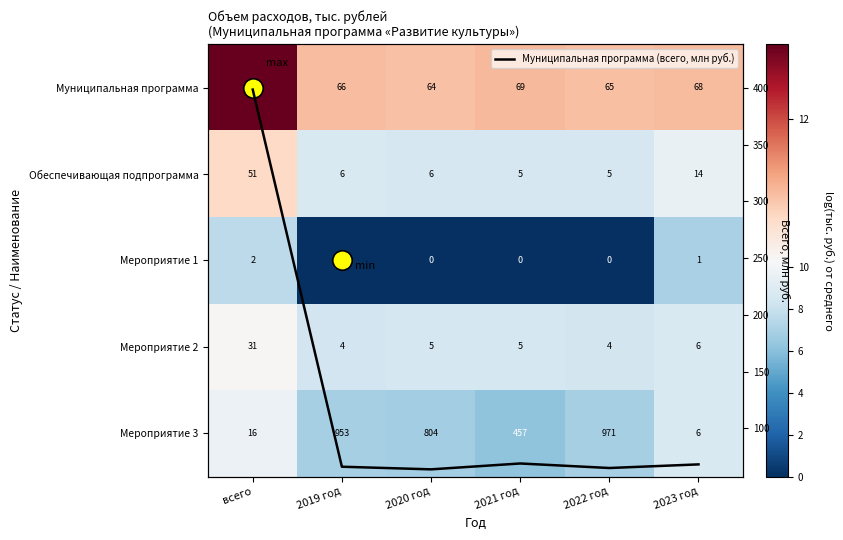

At how many categories does at least one series exceed 242?

1